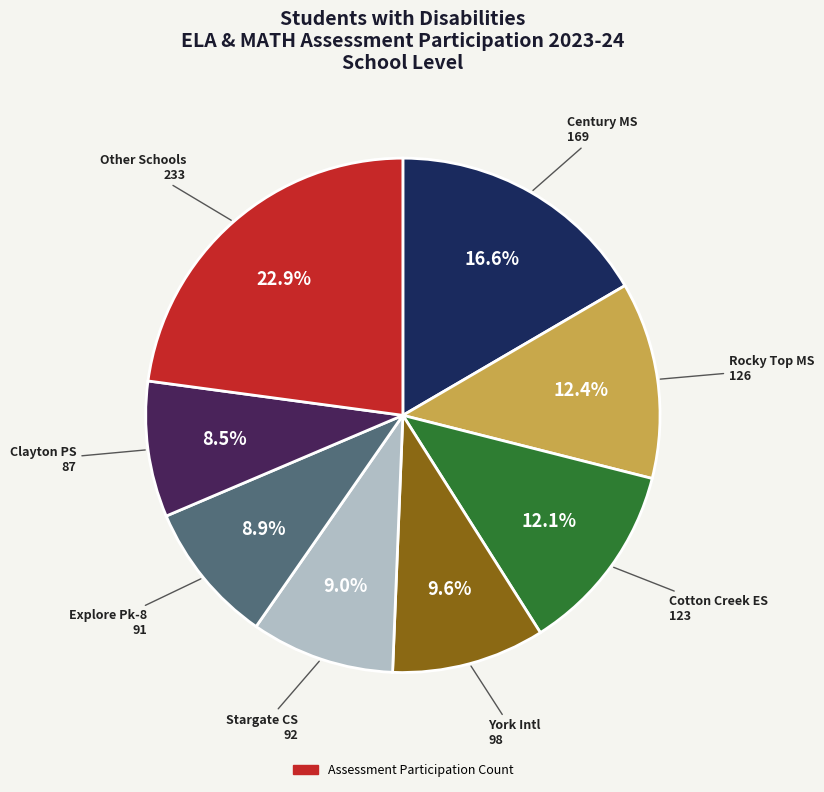

Is there a majority slice in this chart?

No